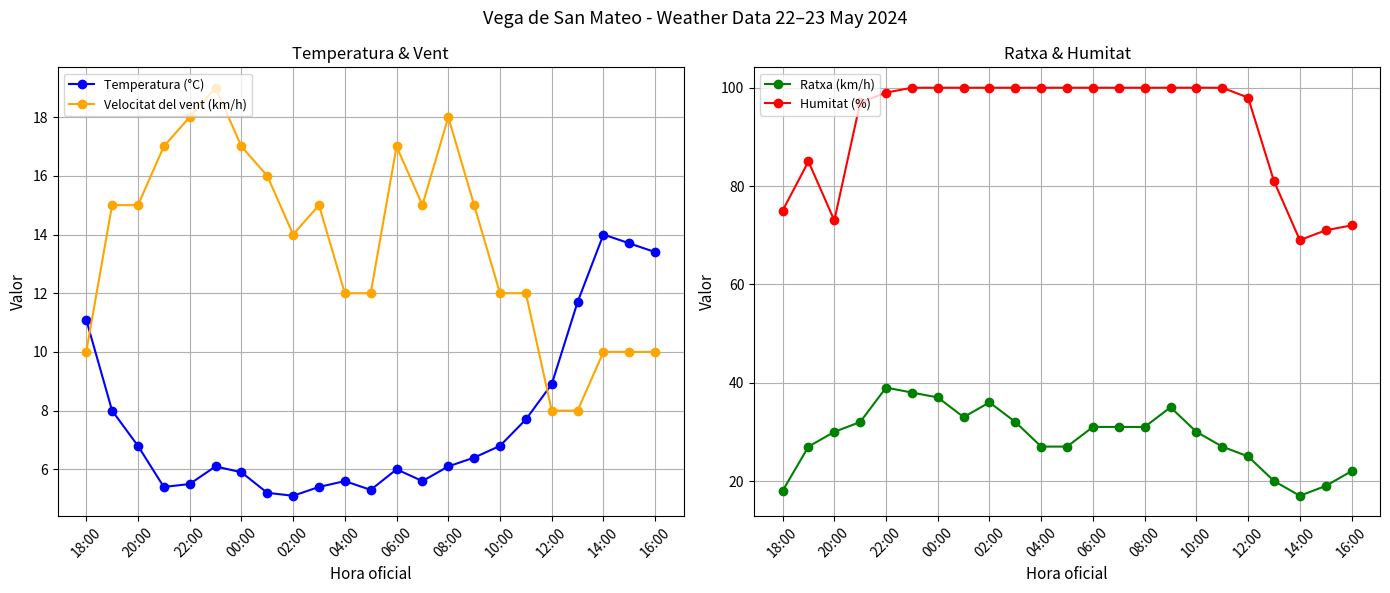

In Temperatura (°C), how many points are higher than both neighbors (excluding endpoints)?

4